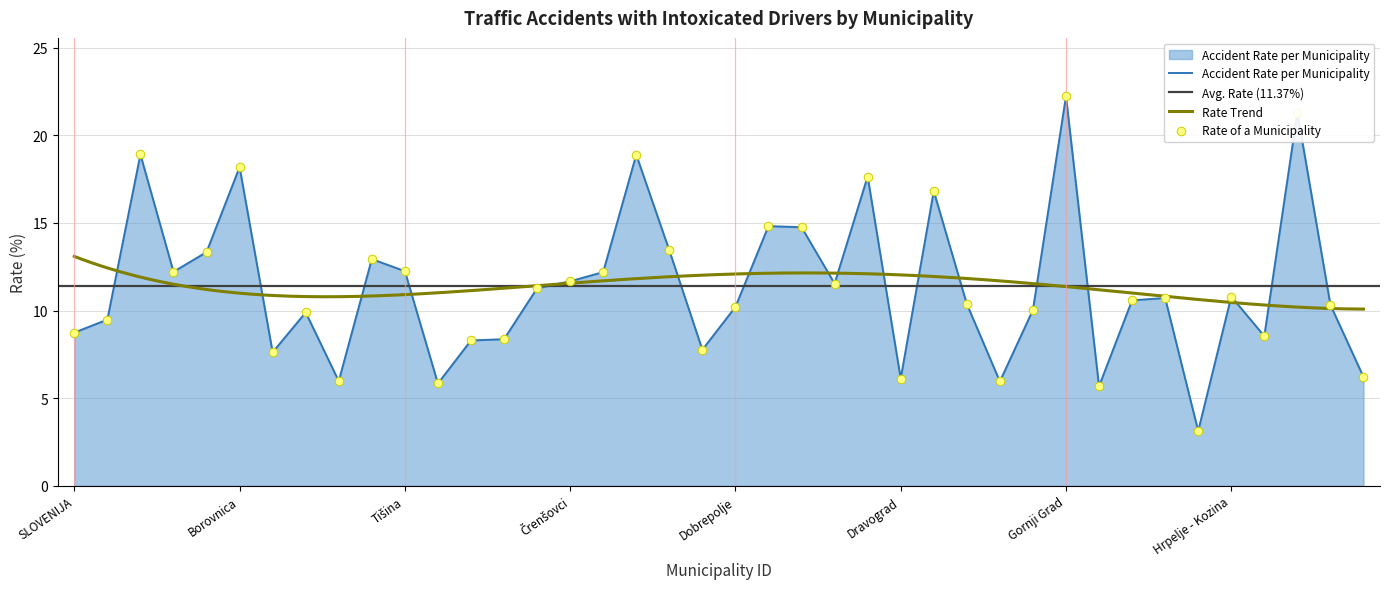

What is the ratio of the value at Destrnik to the value at Brežice?

1.0